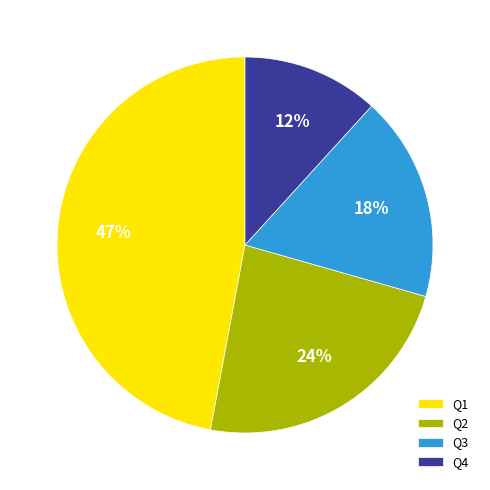

True or false: Q4 accounts for 12% of the total.

True